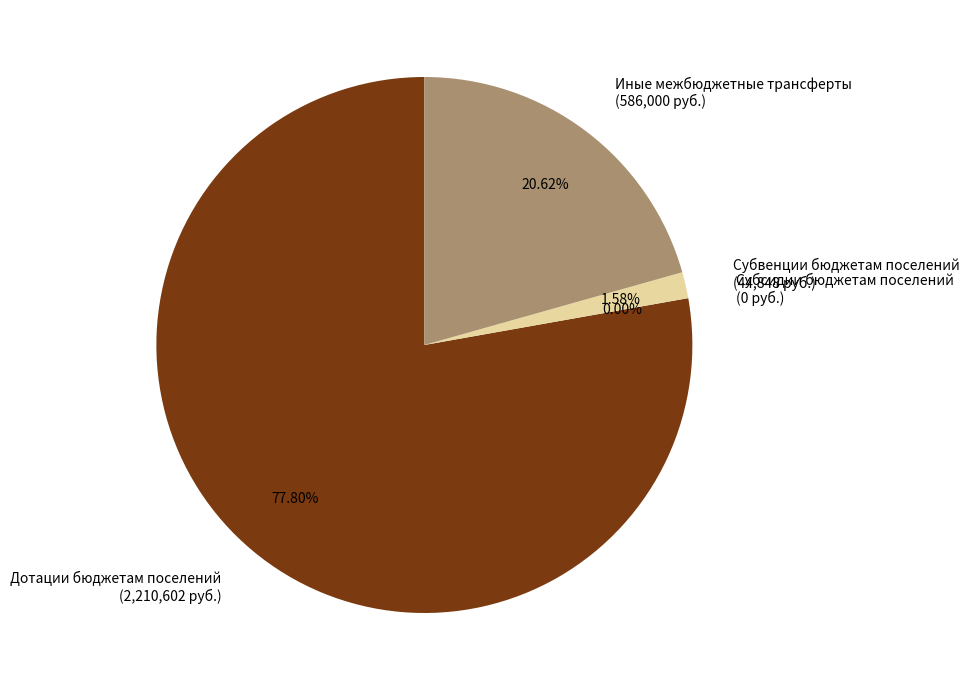

Is there any slice that represents more than half of the pie?

Yes